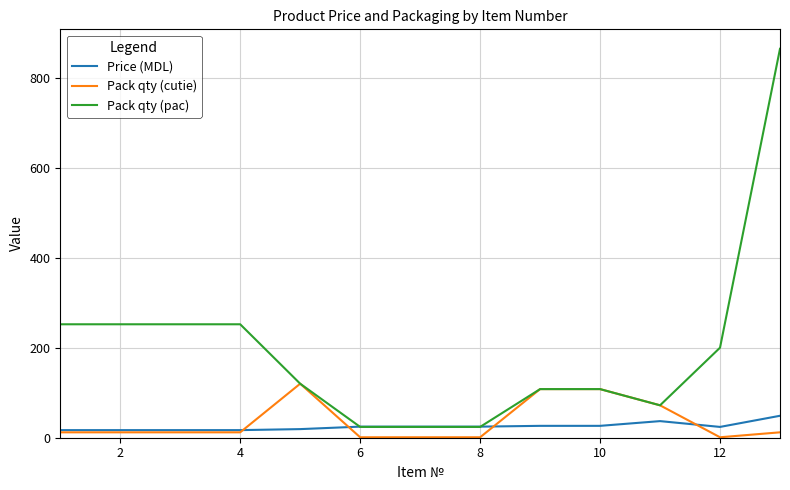

Which series has the widest spread of values?

Pack qty (pac)